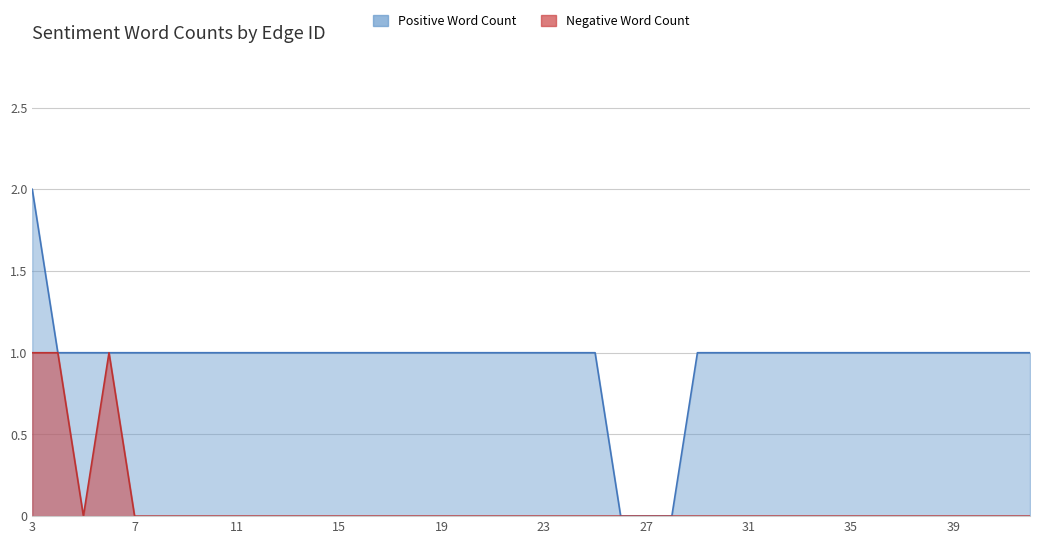

How many data points in Negative Word Count are above 0?

3